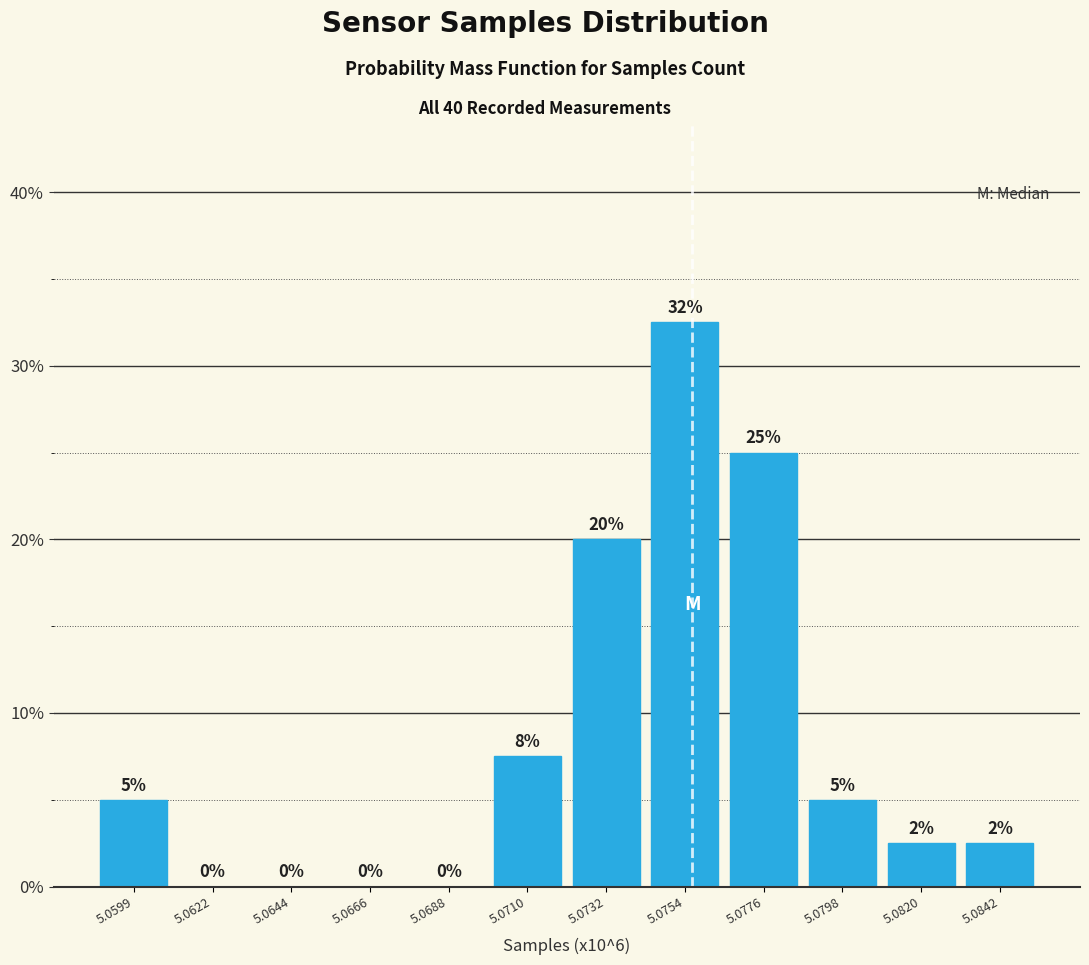

What is the maximum value shown in the chart?

32.5